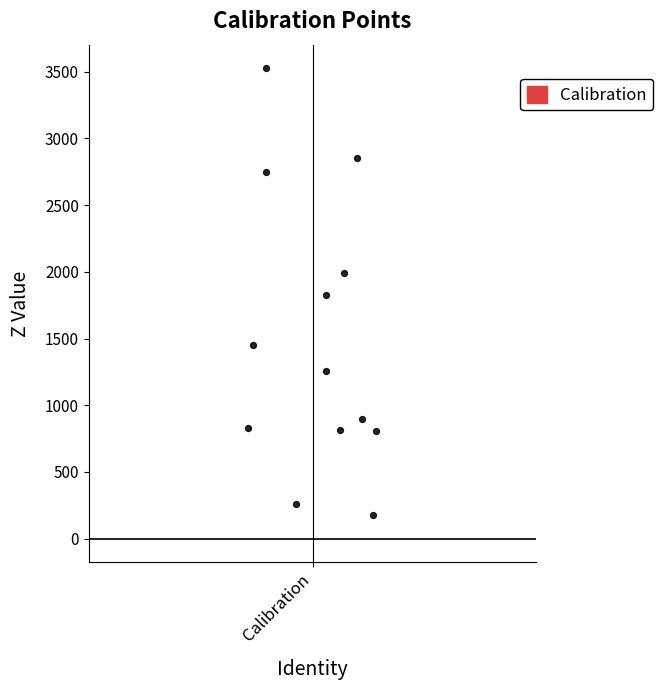

What is the range of Y values (max minus min)?

3351.1